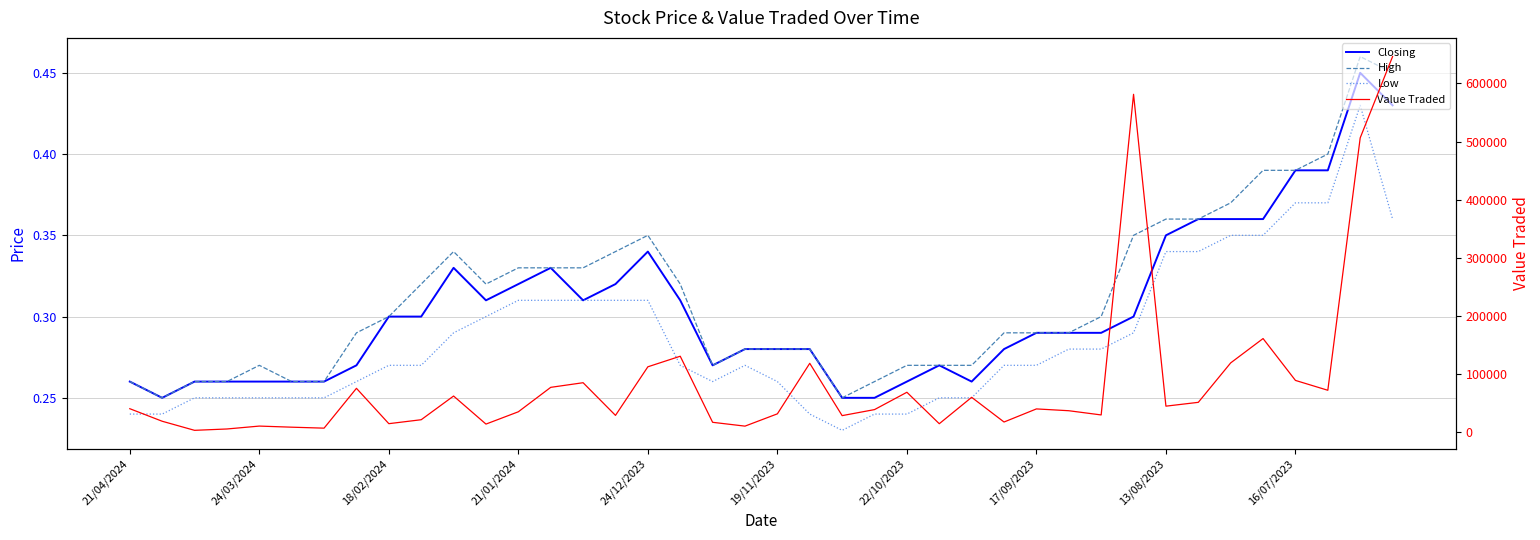

The Low series shows 0.1 at 17/09/2023. True or false?

False